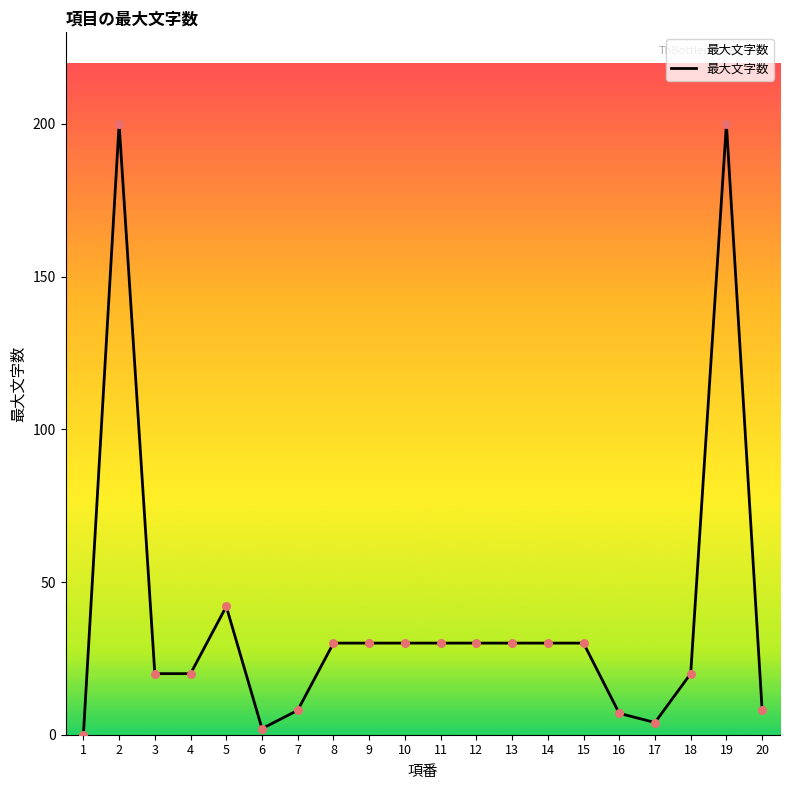

Between 6 and 5, which is larger?

5